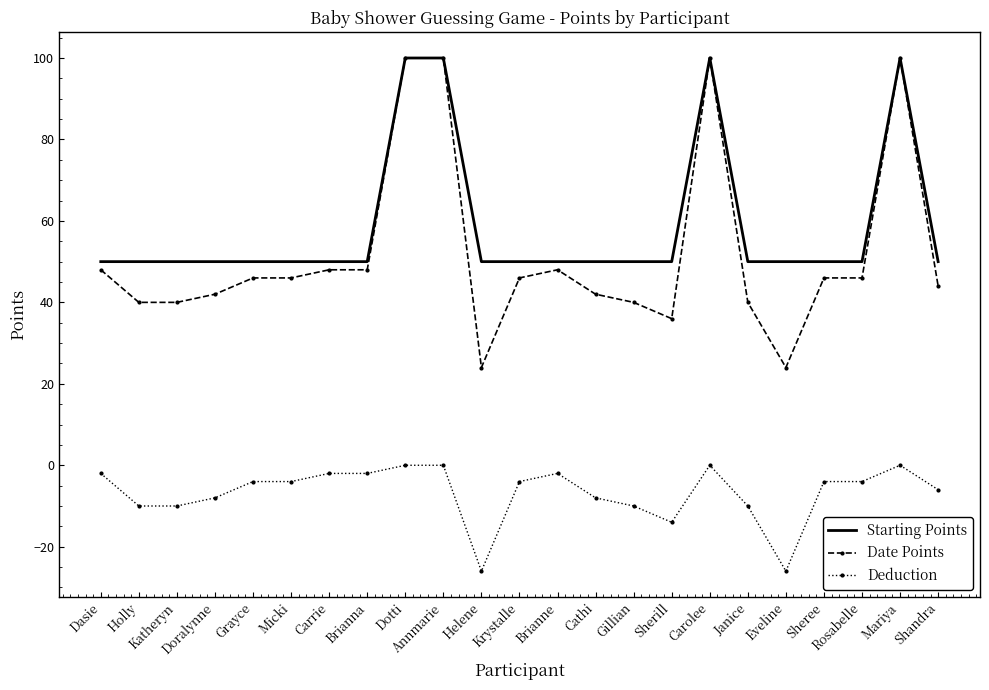

How many series are shown in this chart?

3